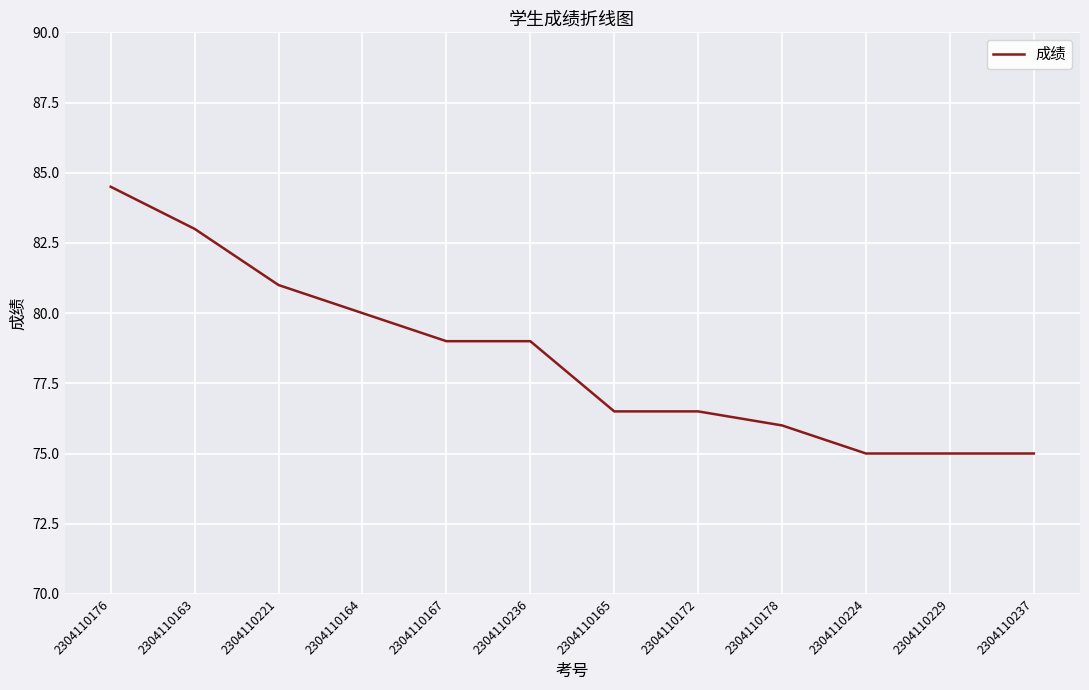

What is the average value?

78.4